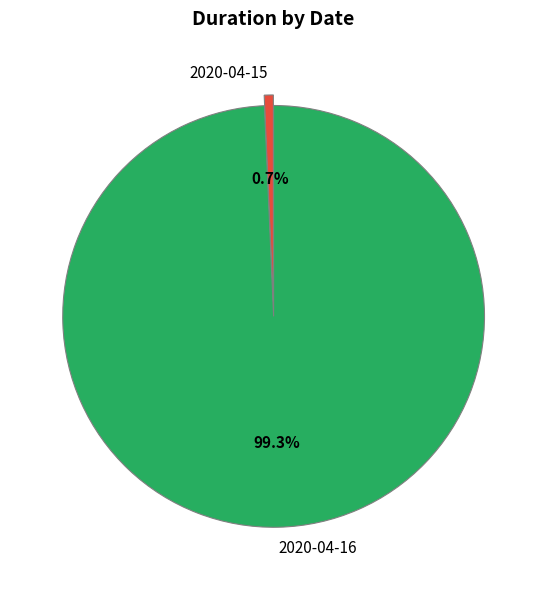

How many slices are in this pie chart?

2